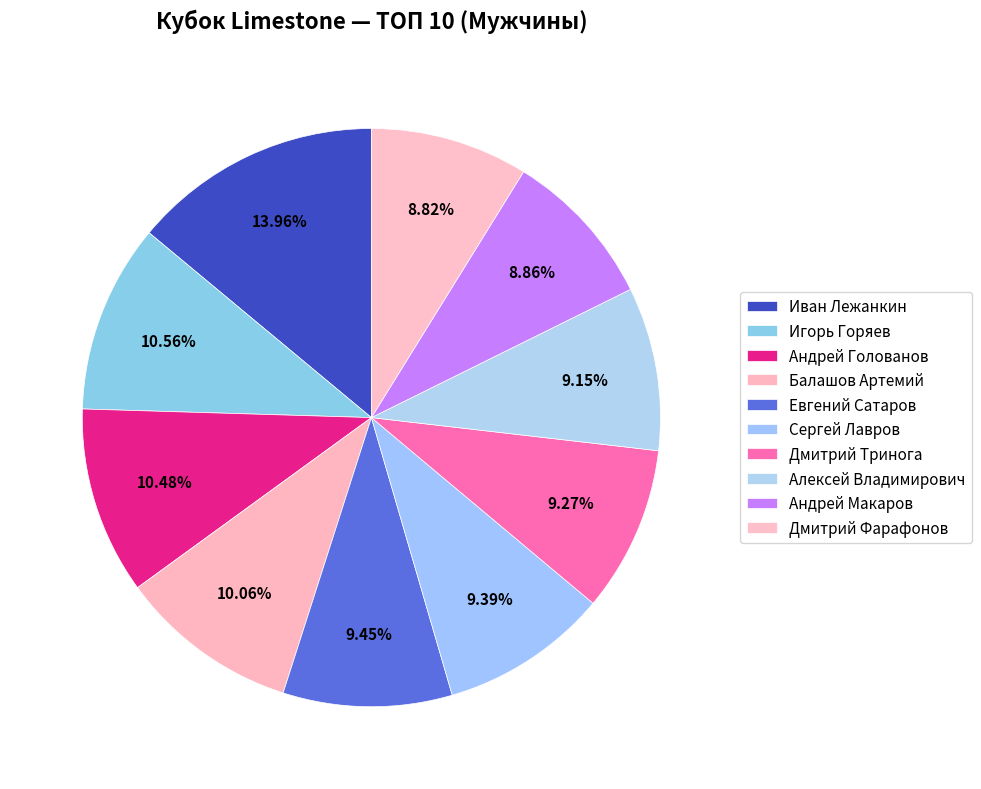

How many segments does this pie chart have?

10